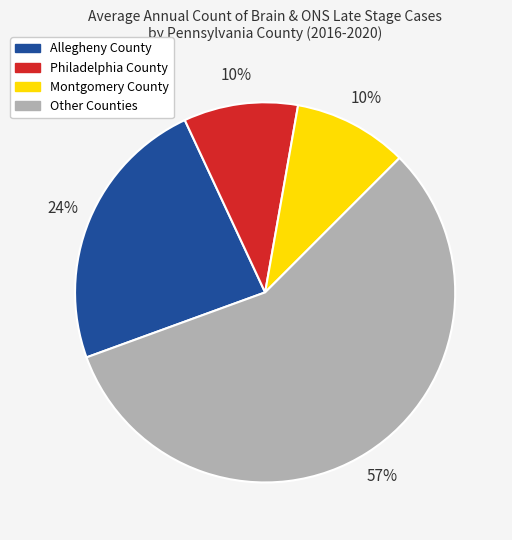

Which category has the biggest portion of the pie?

Other Counties